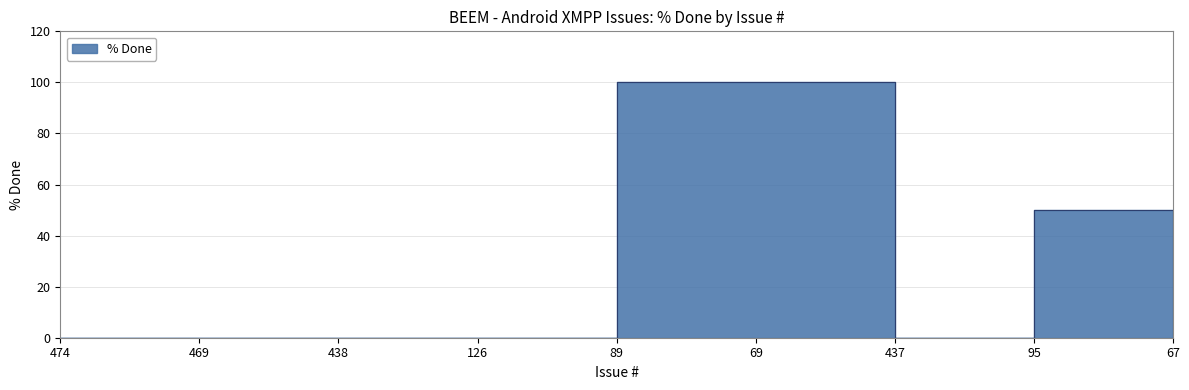

Does the chart display data point markers on the line(s)?

No